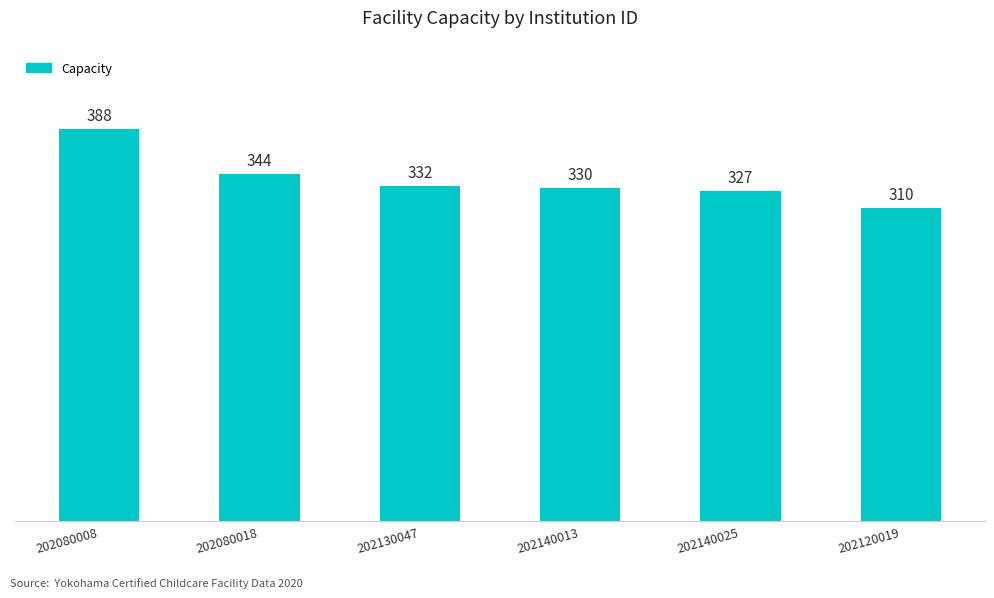

Between 202080008 and 202140025, which is larger?

202080008